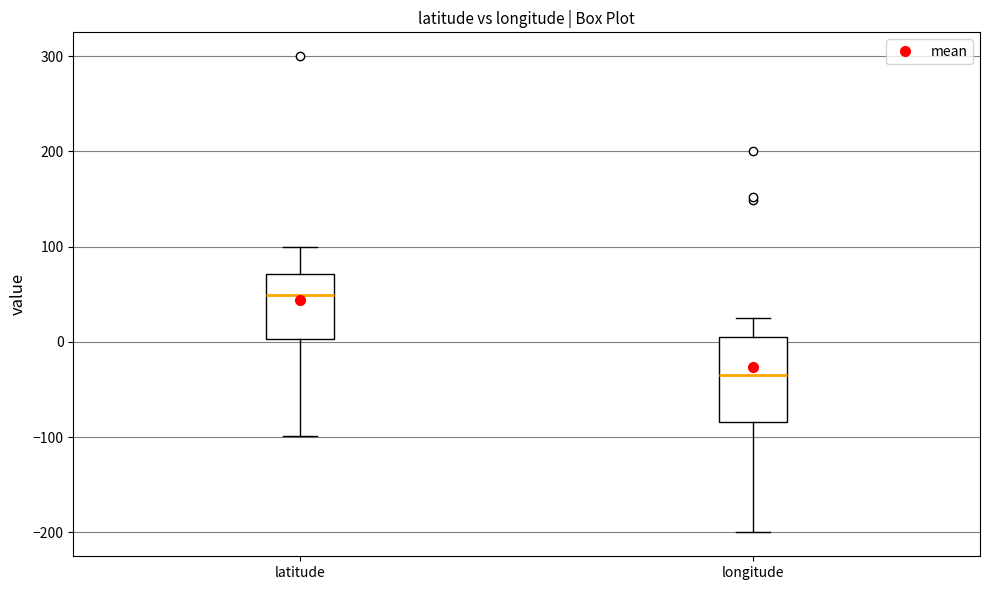

Where does the median line of the box for latitude sit on the y-axis? The values are not printed on the chart, so give them approximately, as read against the axis.

50